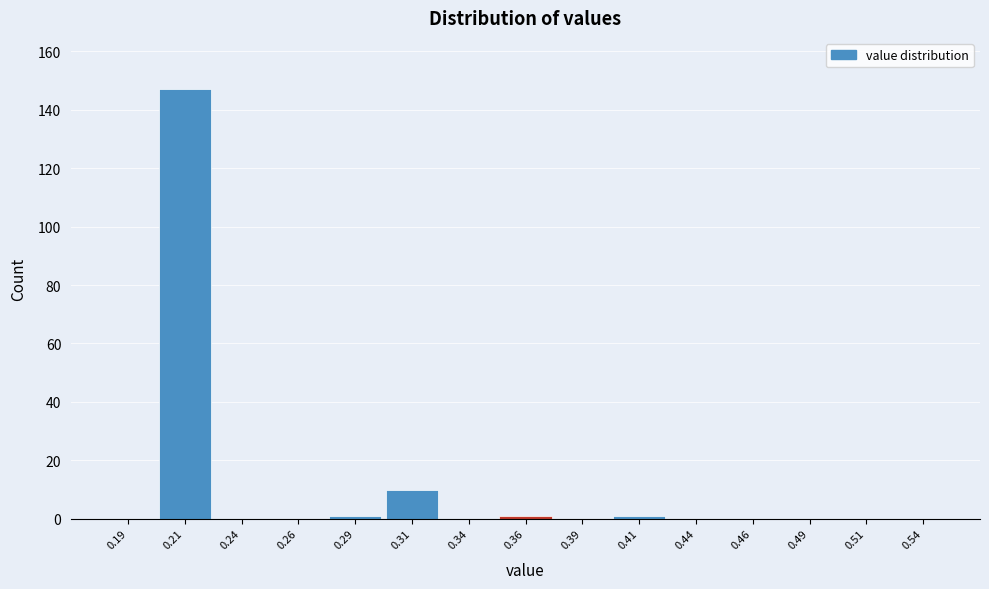

What is the height of the bar covering 0.200 to 0.225 on the x-axis? The values are not printed on the chart, so give them approximately, as read against the axis.

148